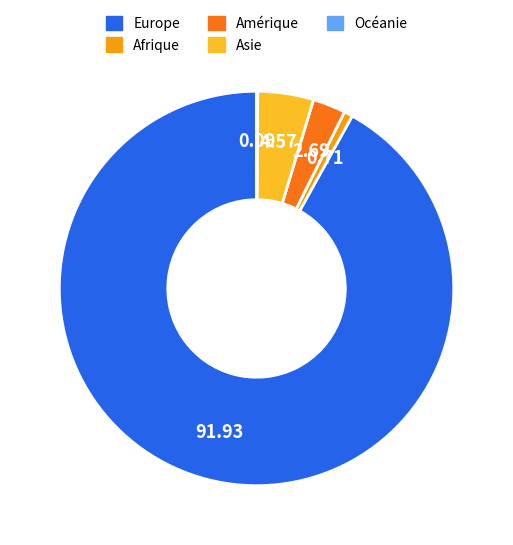

Which slice is the largest?

Europe